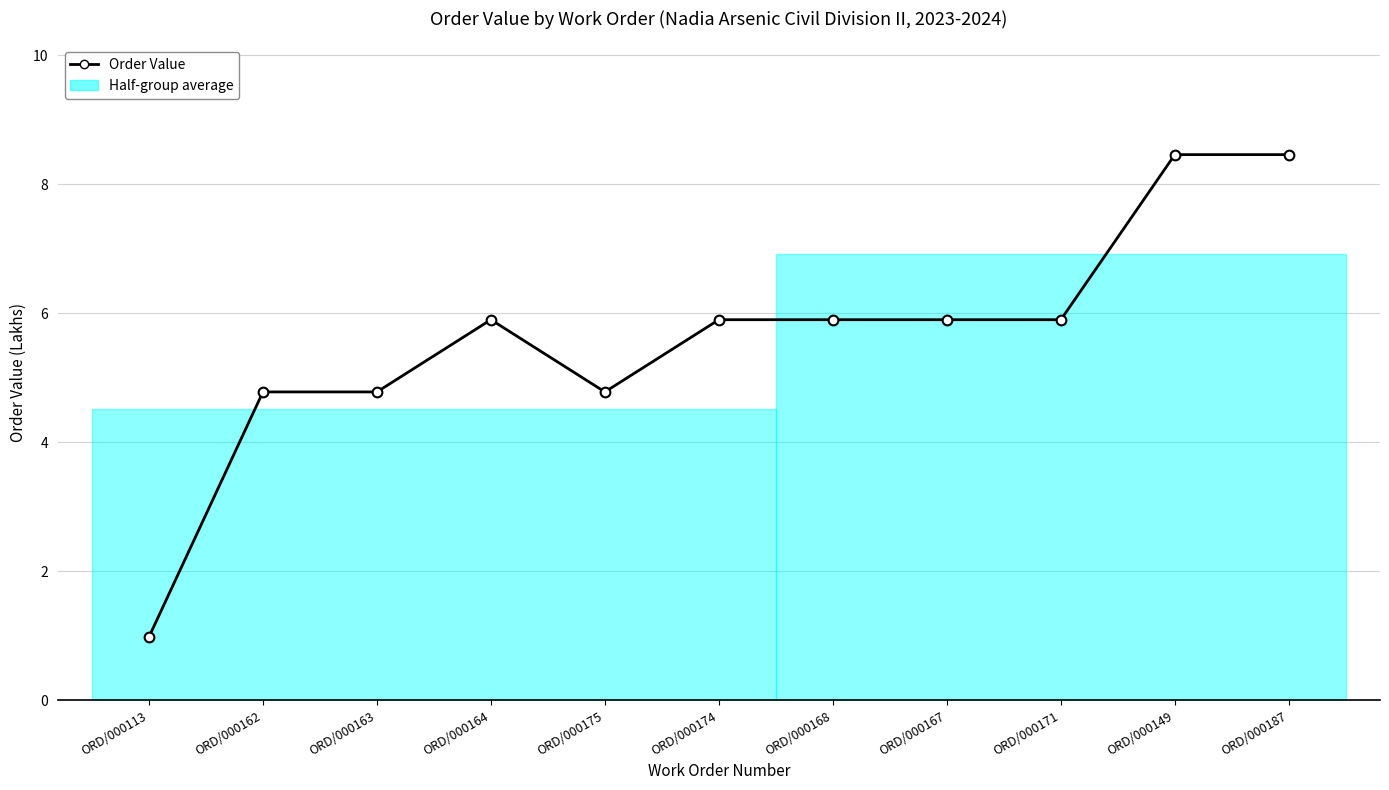

True or false: there are more than 0 points higher than both neighbors.

True